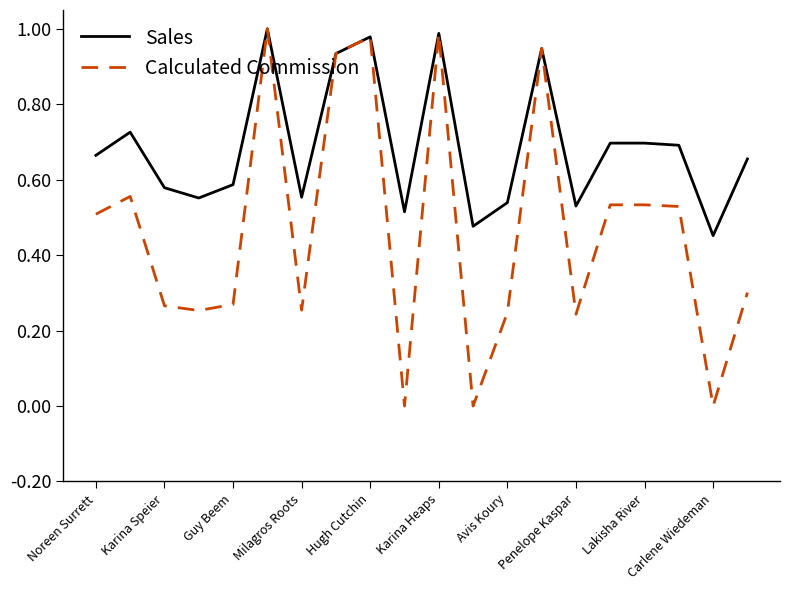

Rank the series by their average value, from lowest to highest.

Calculated Commission, Sales